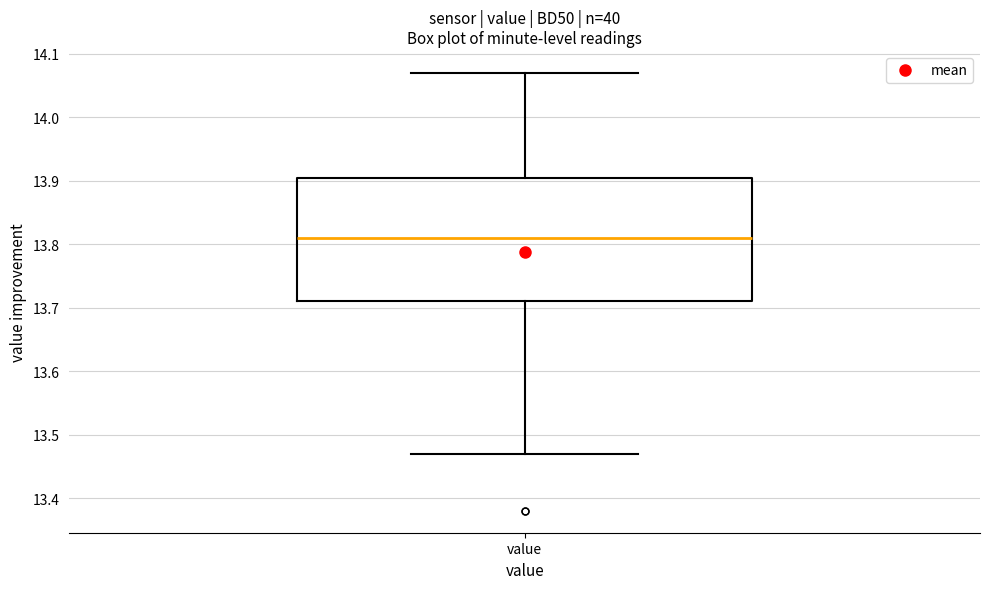

Transcribe this box plot: give where the median line is, the range the box spans, and where the two whiskers end, as read against the y-axis. The values are not printed on the chart, so give them approximately, as read against the axis.

median 13.81, box 13.71 to 13.91, whiskers 13.47 to 14.07